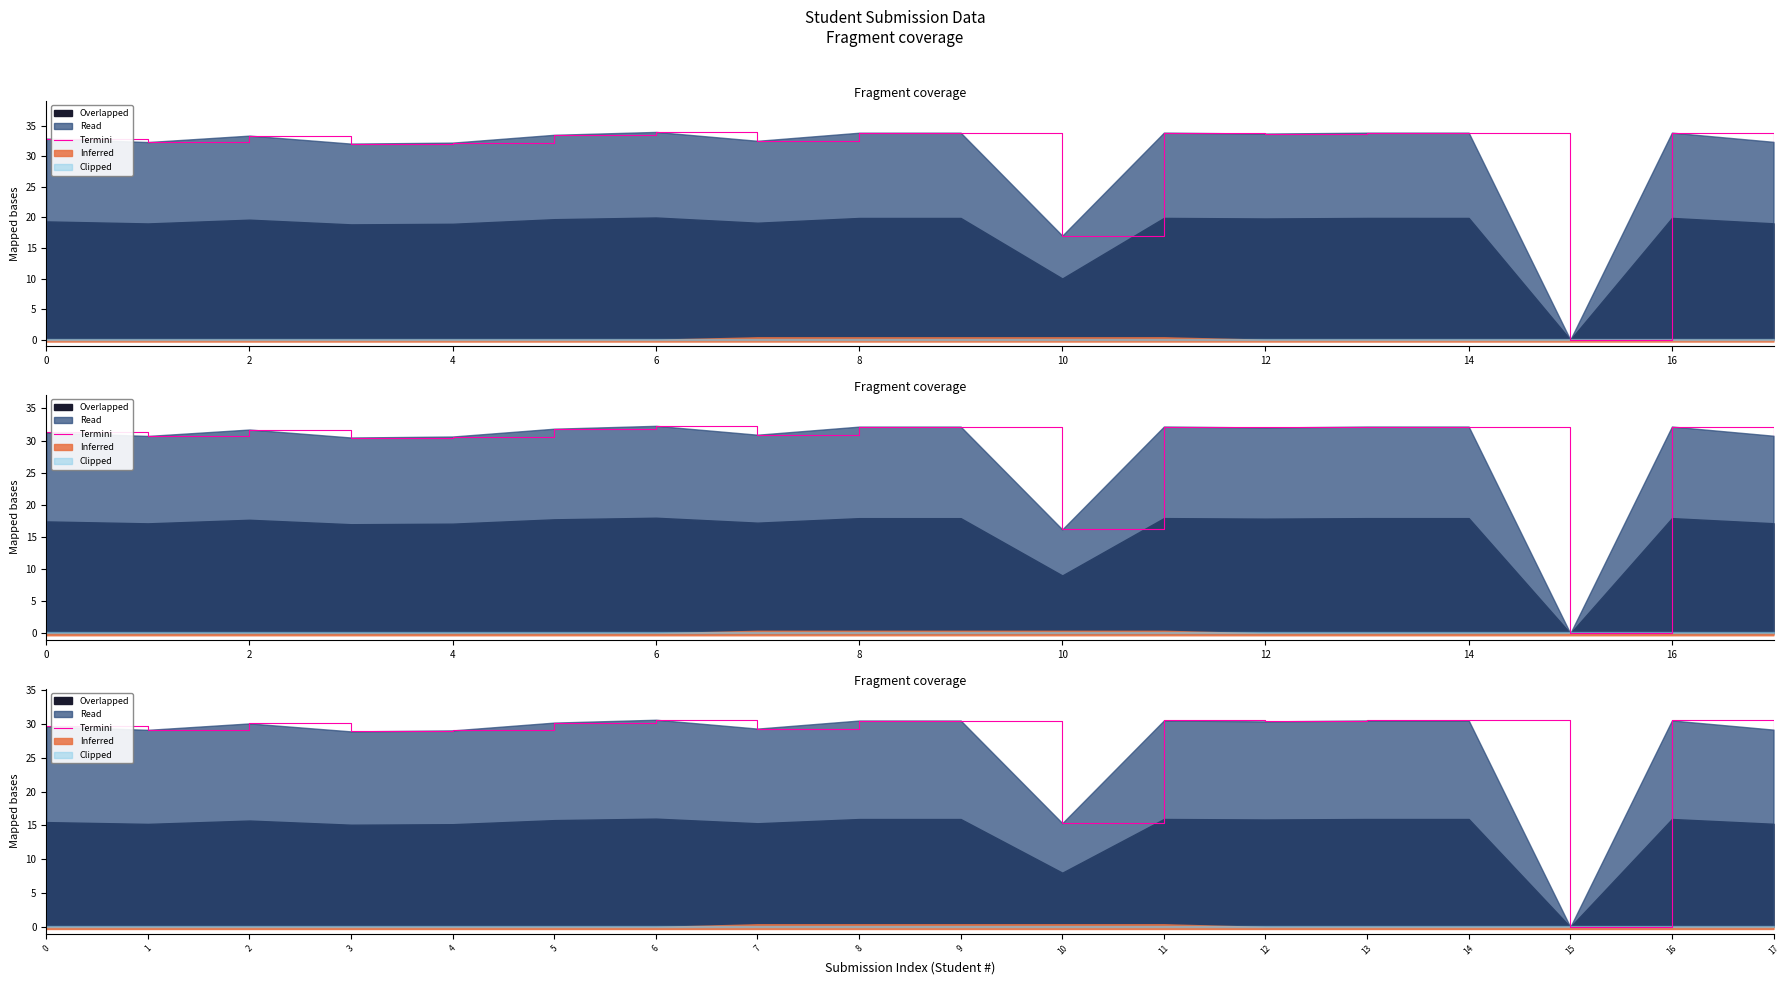

How many interior local valleys (lower than both neighbors) does the data have?

6